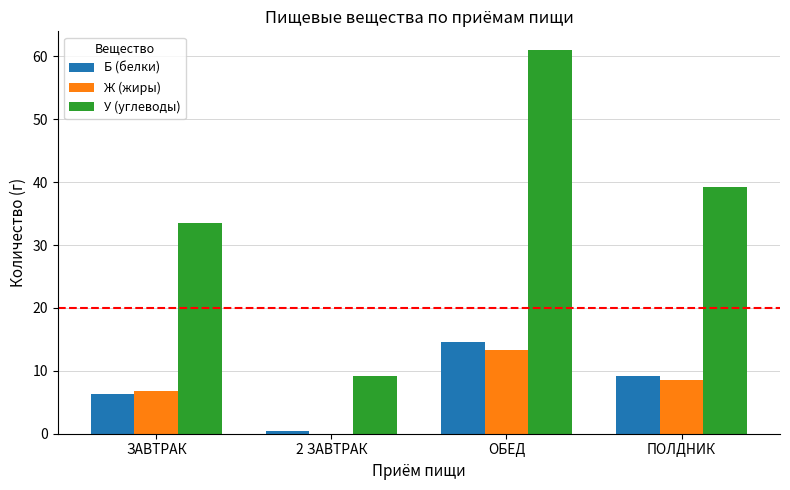

The value of Ж (жиры) at ЗАВТРАК is 6.8. True or false?

True